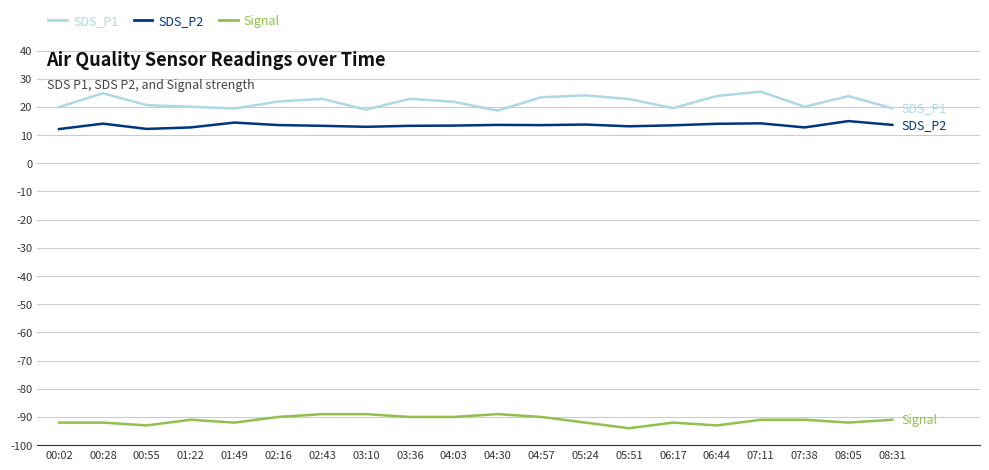

Is the value of Signal at 04:30 greater than the value of SDS_P2 at 04:30?

No